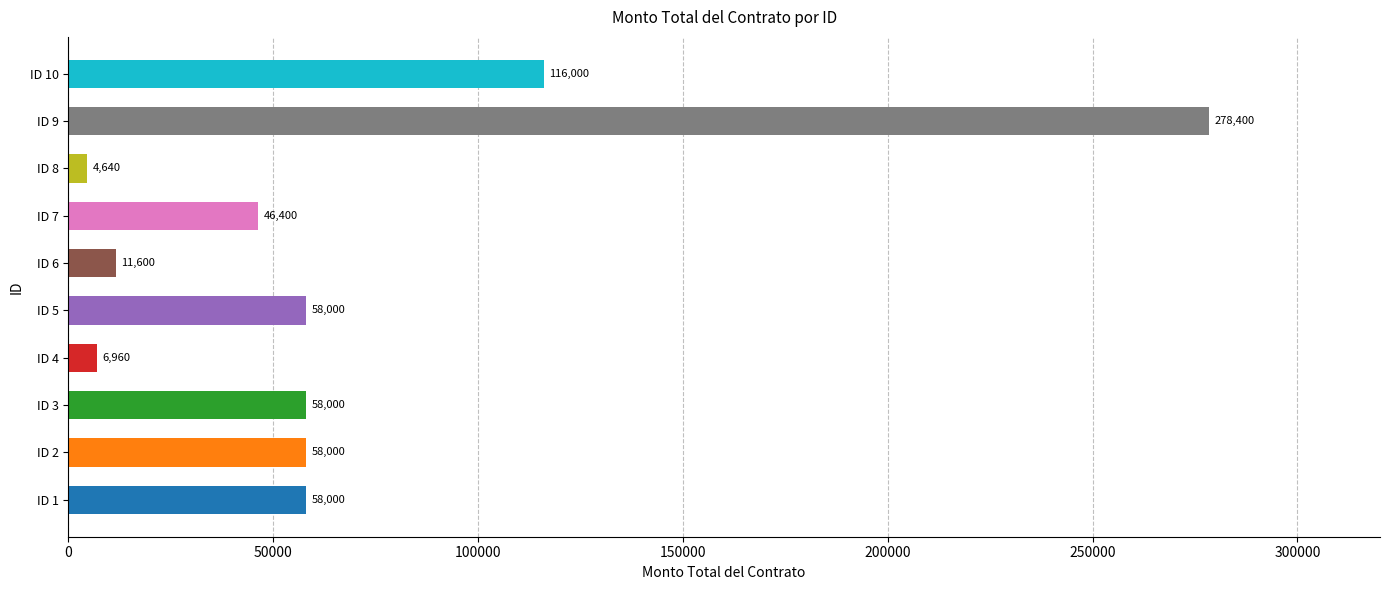

What is the change in value from ID 1 to ID 4?

-51040